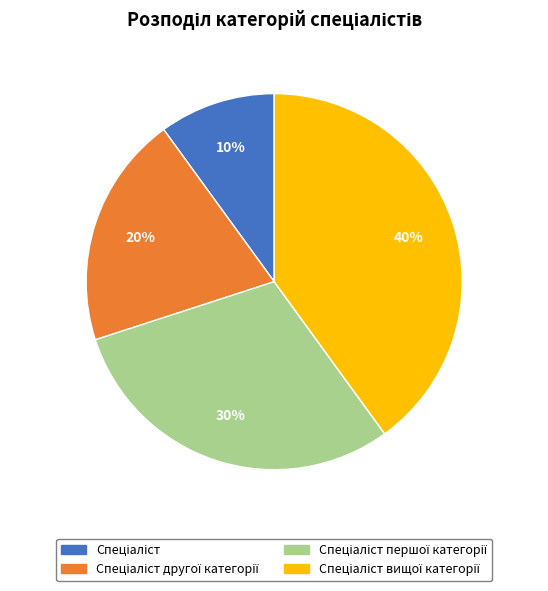

How many segments does this pie chart have?

4